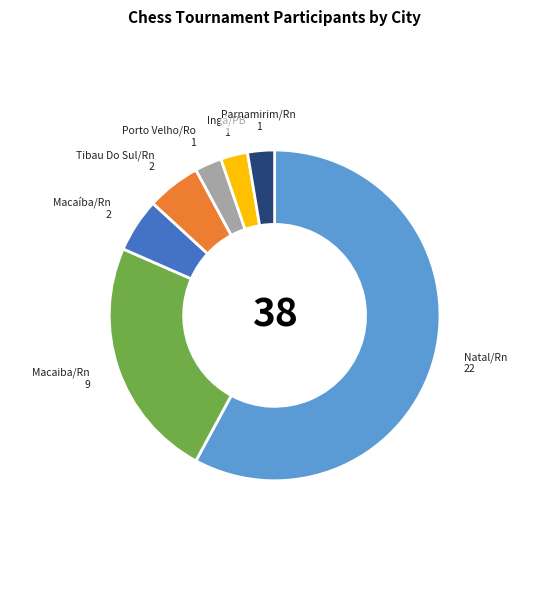

Is the sum of Macaiba/Rn and Natal/Rn greater than half?

Yes